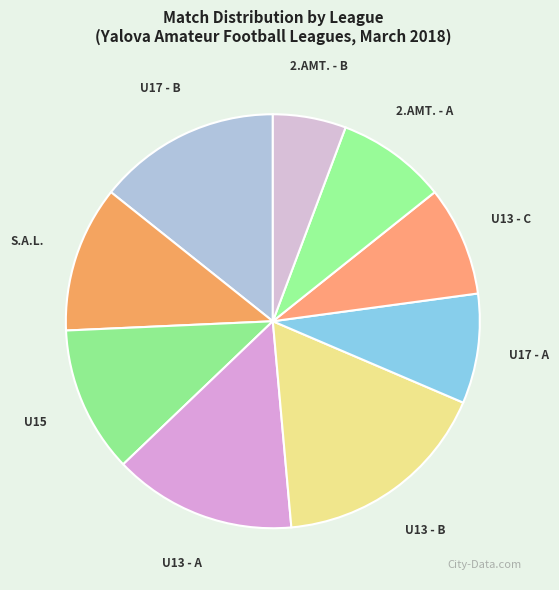

What is the largest slice in the pie chart?

U13 - B